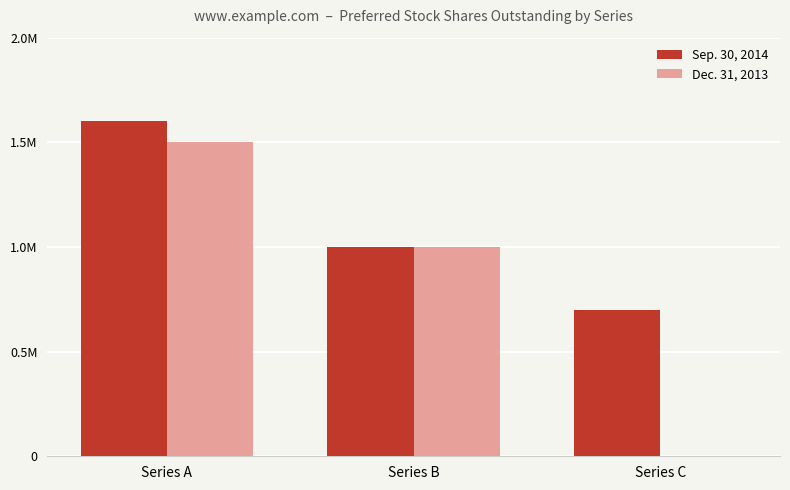

What is the spread (max minus min) of values at Series A?

100000